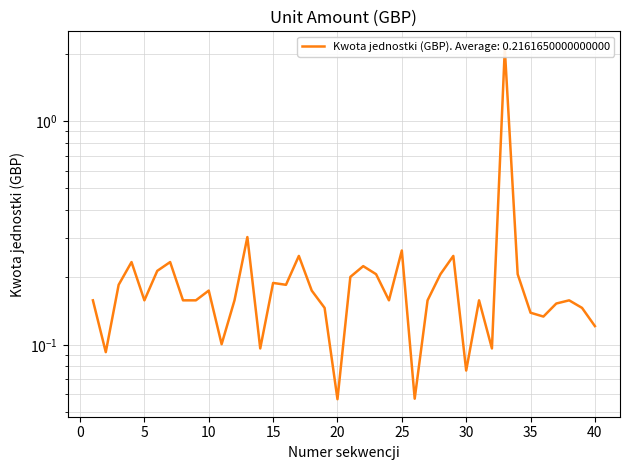

Between 10 and 19, which is larger?

10